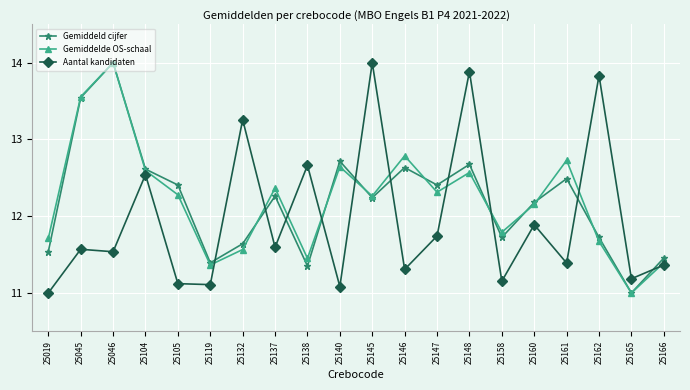

What is the highest value of the Gemiddeld cijfer series?

14.0